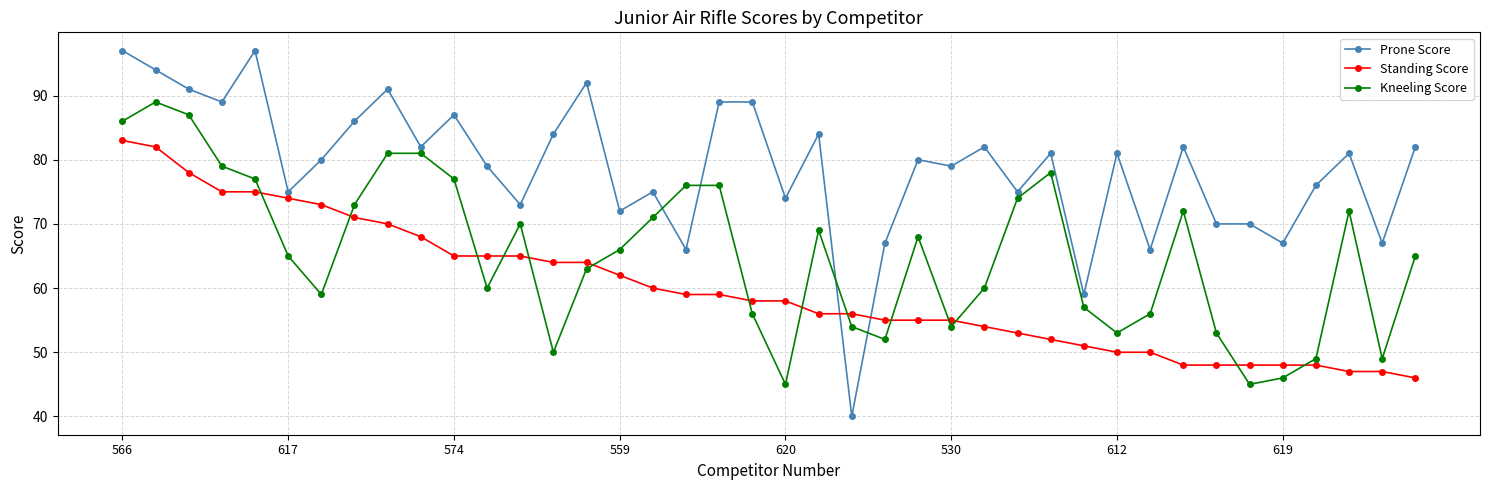

At how many categories does at least one series exceed 51?

40